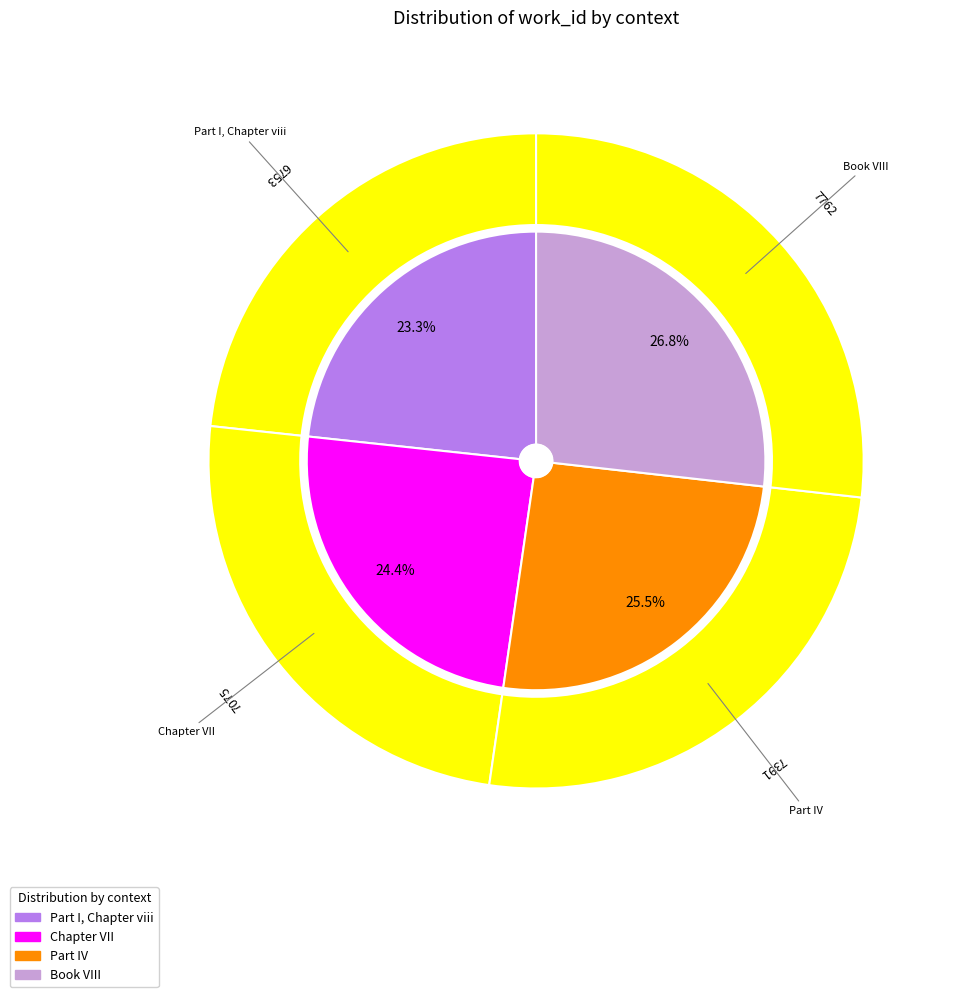

Which slice is the largest?

Book VIII